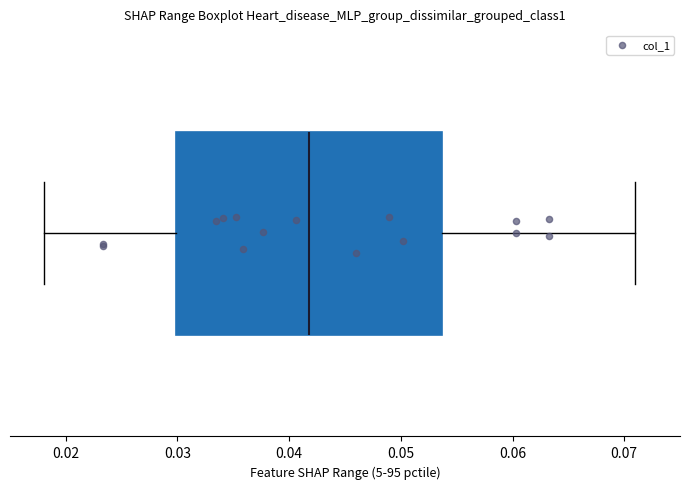

Read this box plot against the x-axis: the position of the median line, the range covered by the box, and the ends of both whiskers. The values are not printed on the chart, so give them approximately, as read against the axis.

median 0.042, box 0.030 to 0.054, whiskers 0.018 to 0.071